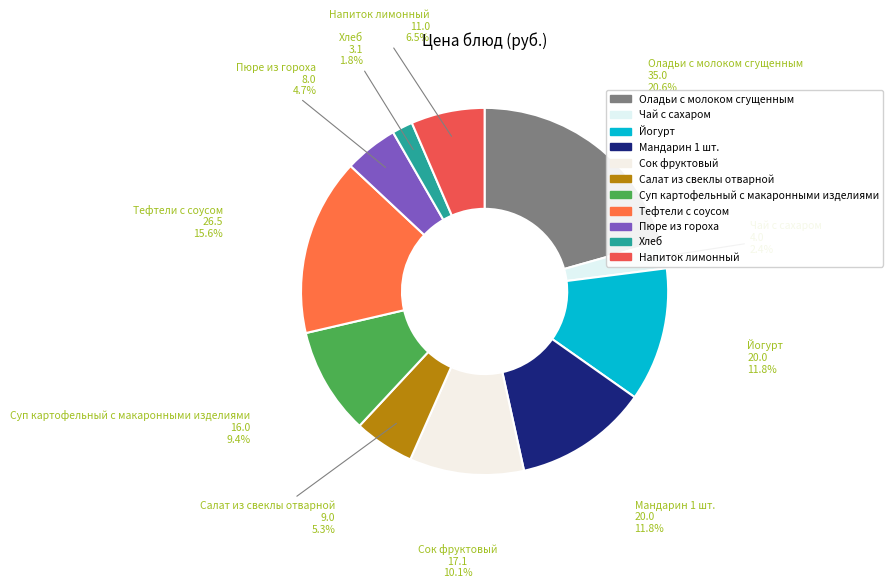

Which slice is the smallest?

Хлеб